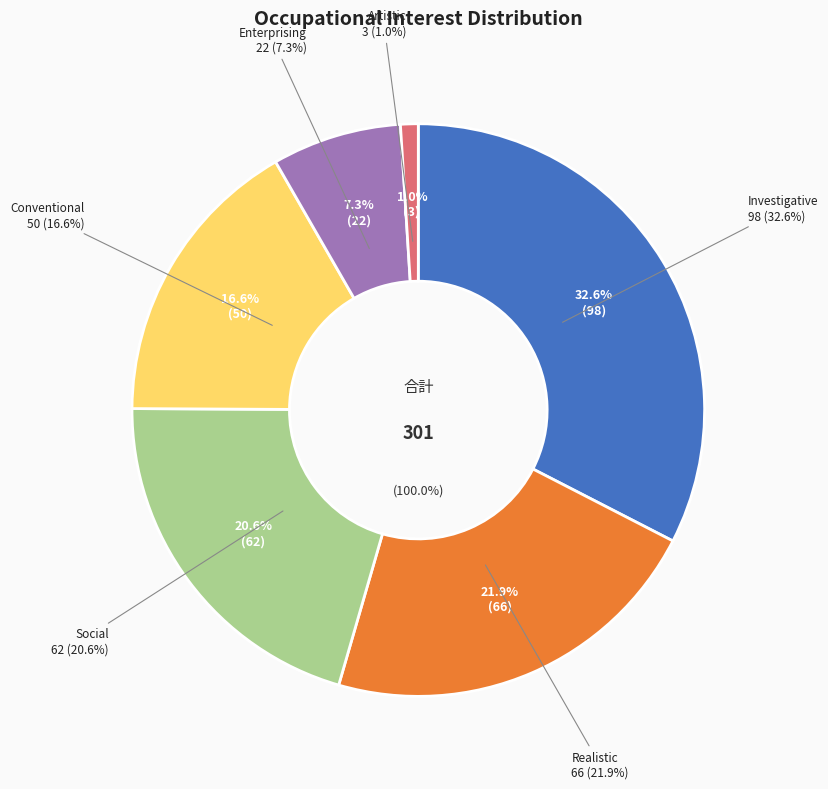

Is the sum of Investigative and Artistic greater than half?

No